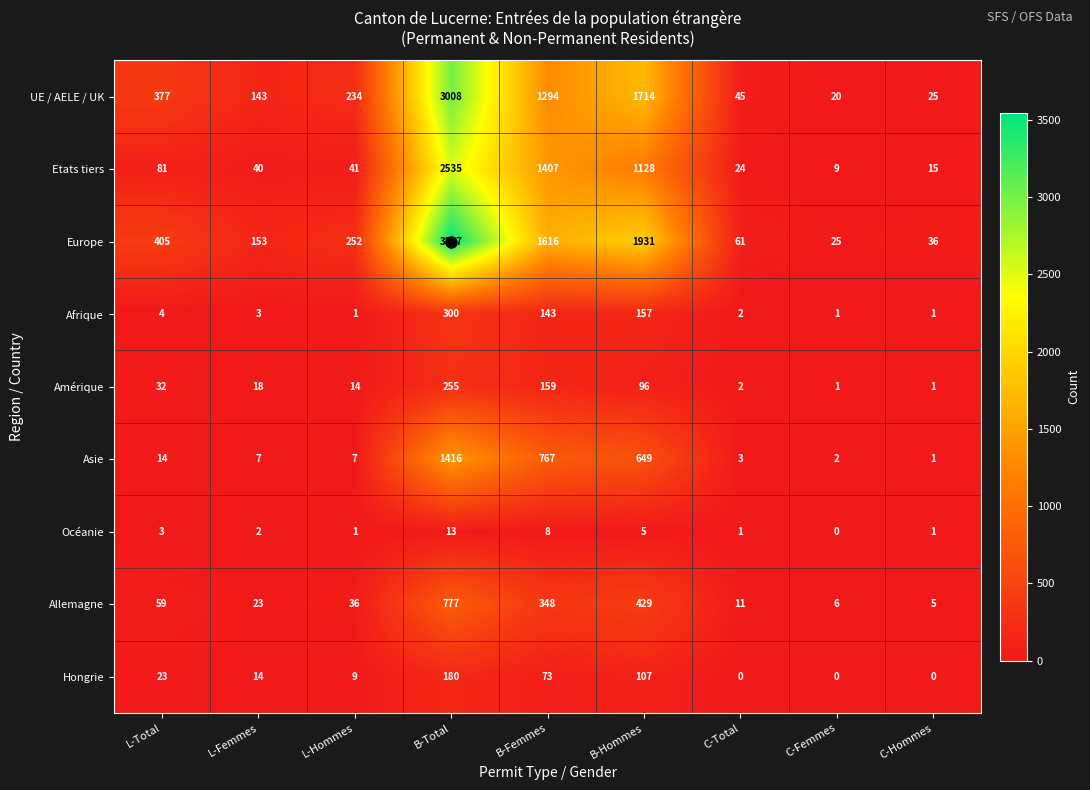

List the series in order of their peak value, lowest first.

Océanie, Hongrie, Amérique, Afrique, Allemagne, Asie, Etats tiers, UE / AELE / UK, Europe